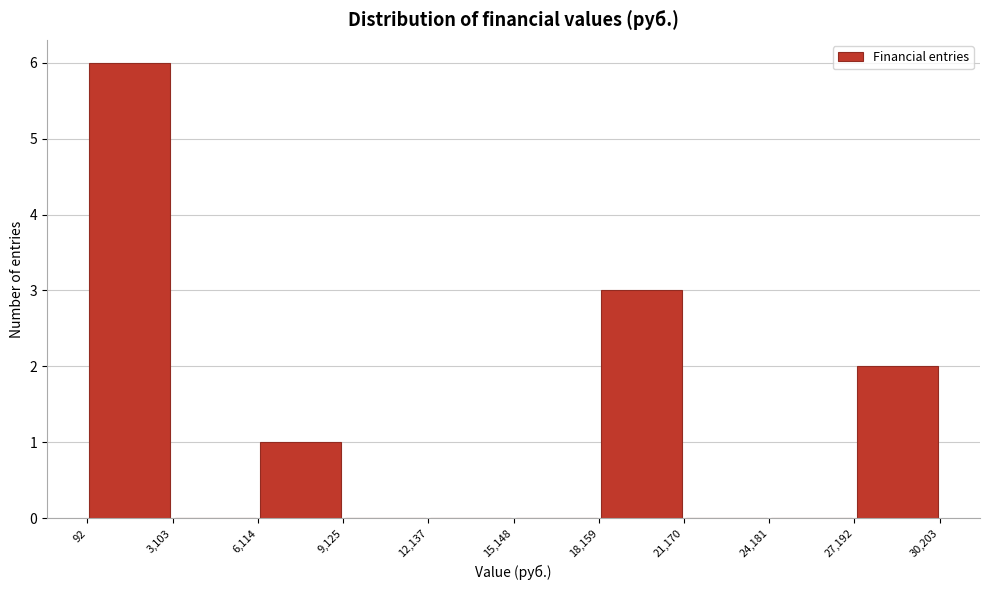

Over which range of the x-axis is the bar tallest?

92 to 3,103